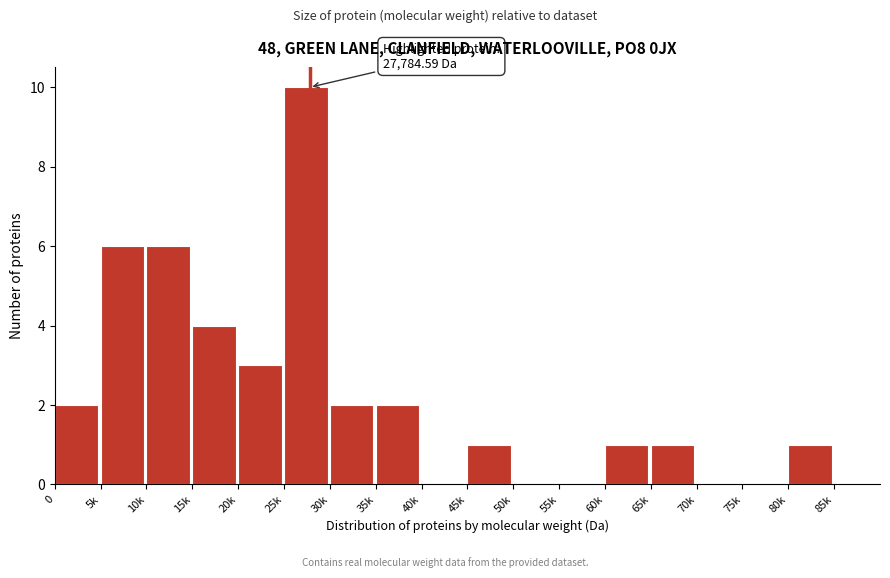

Reading right to left, list all the values displayed in this chart.

85k=0	80k=1	75k=0	70k=0	65k=1	60k=1	55k=0	50k=0	45k=1	40k=0	35k=2	30k=2	25k=10	20k=3	15k=4	10k=6	5k=6	0=2